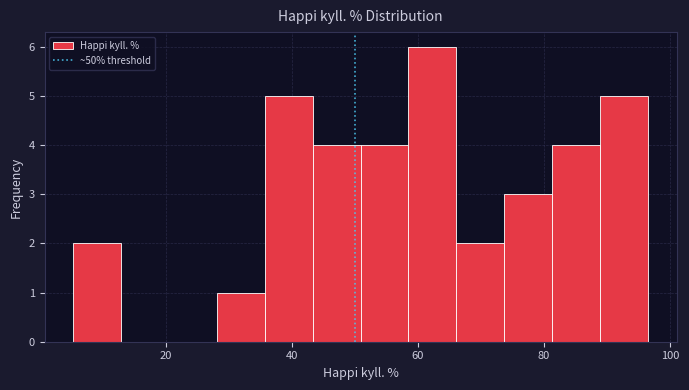

Read against the x-axis, roughly where is the centre of the tallest bar?

62